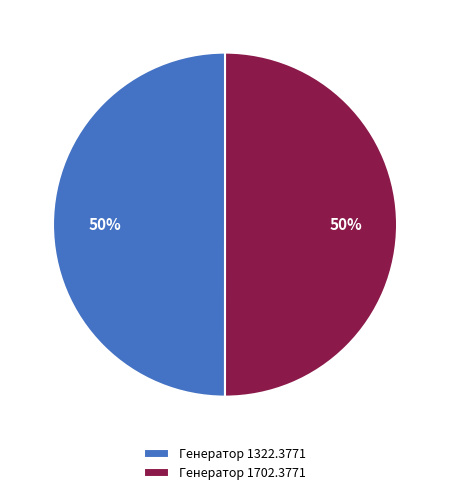

The Генератор 1322.3771 slice represents 42% of the pie. True or false?

False